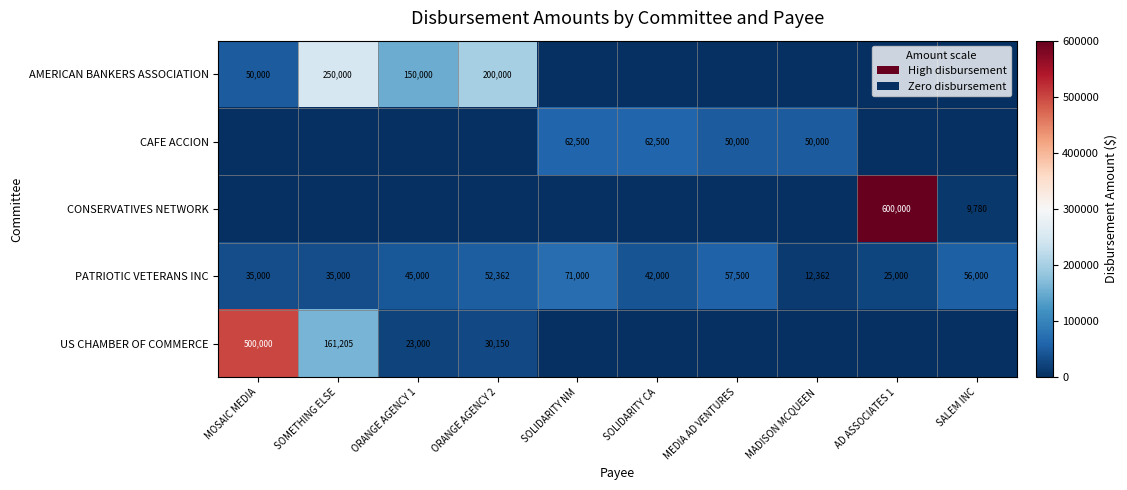

The PATRIOTIC VETERANS INC series shows 35000 at SOMETHING ELSE. True or false?

True